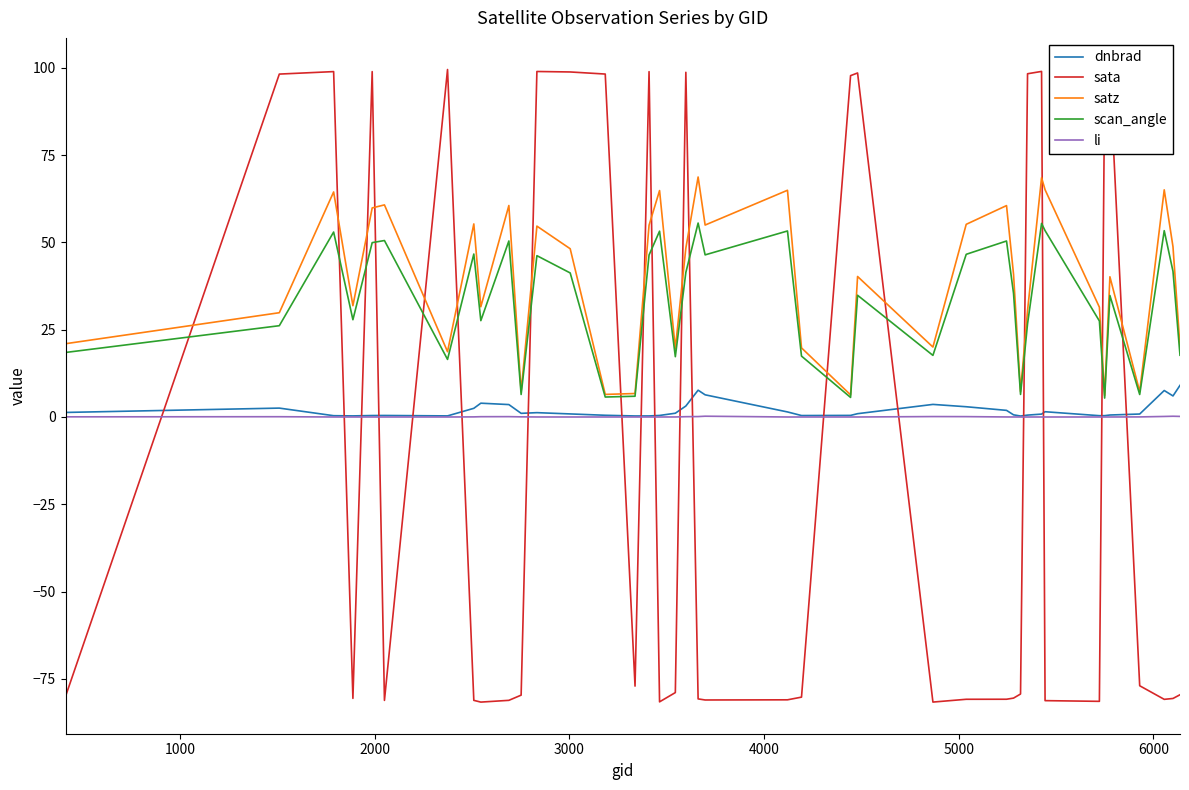

What is the maximum value shown in the chart?

99.5